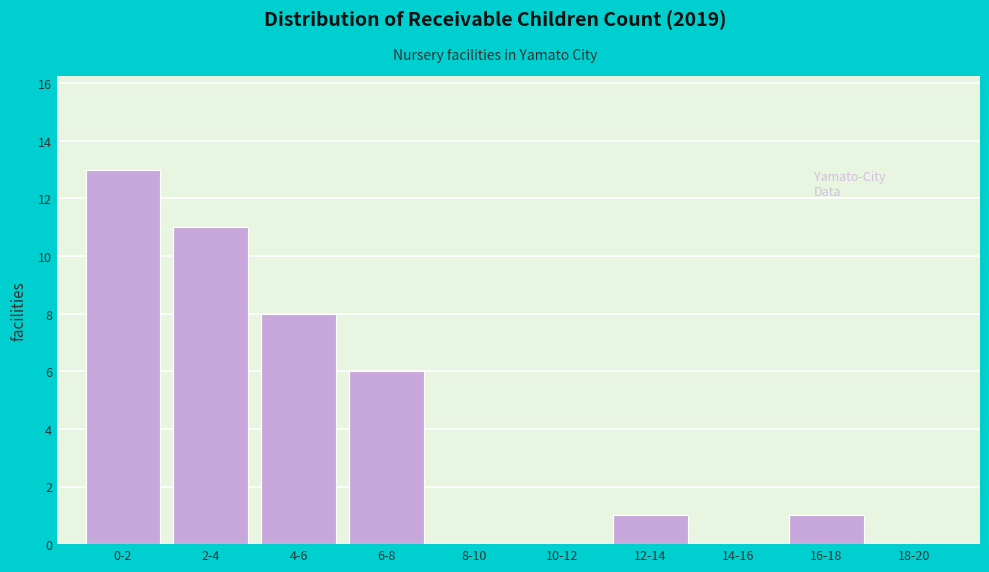

Reading left to right, list all the values displayed in this chart.

0-2=13	2-4=11	4-6=8	6-8=6	8-10=0	10-12=0	12-14=1	14-16=0	16-18=1	18-20=0